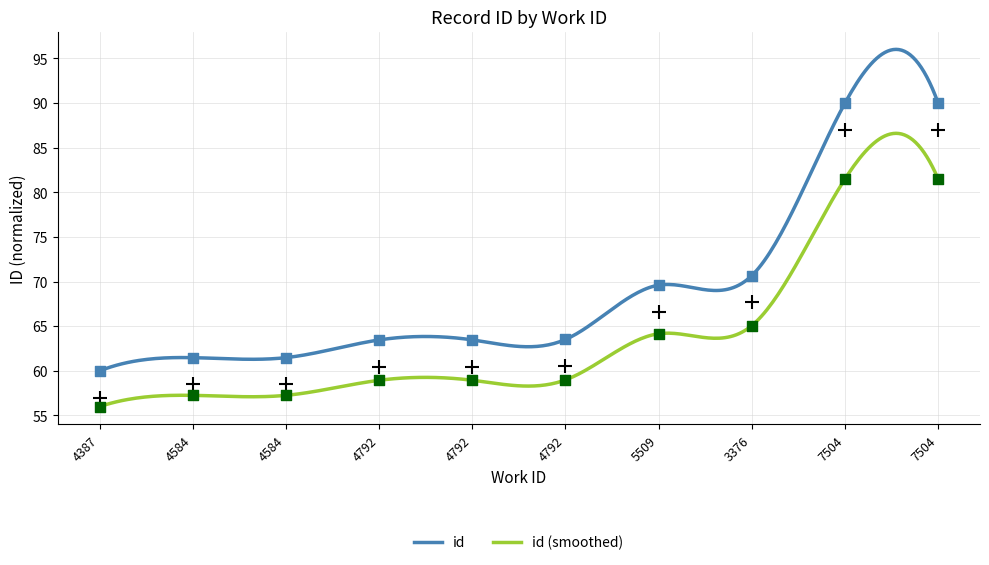

What is the change in value from 4387 to 4792?

+3.5